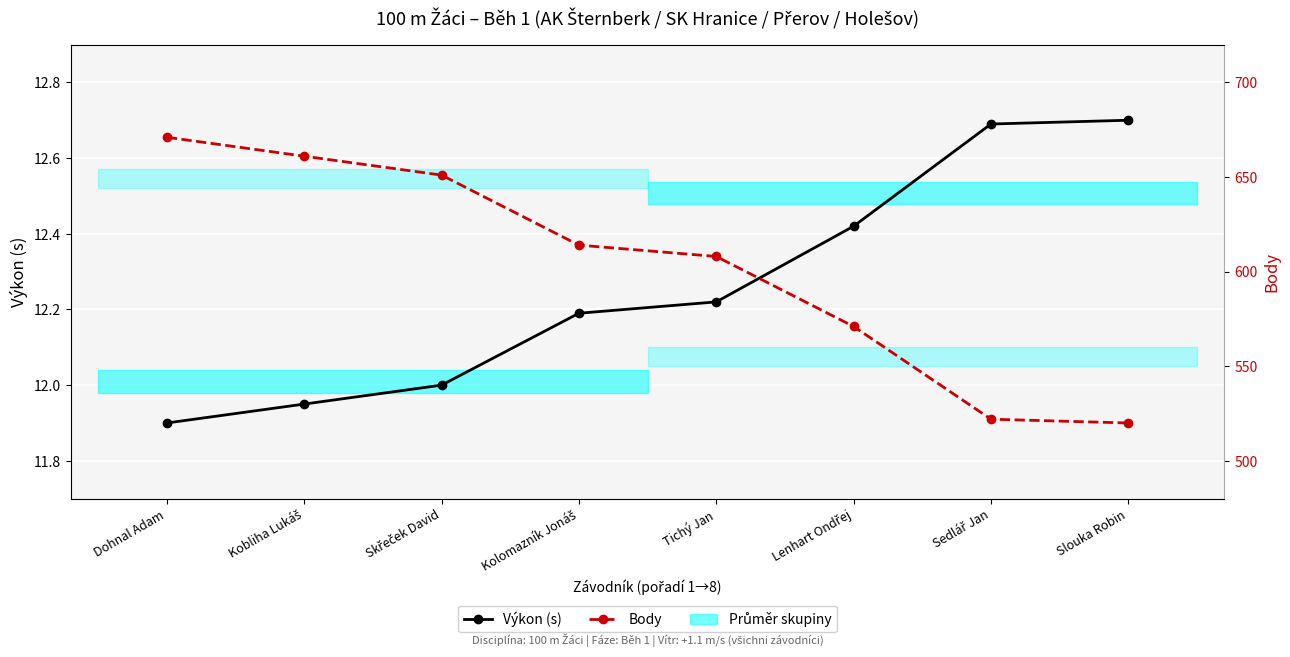

How many values in the Body series are below 614?

4